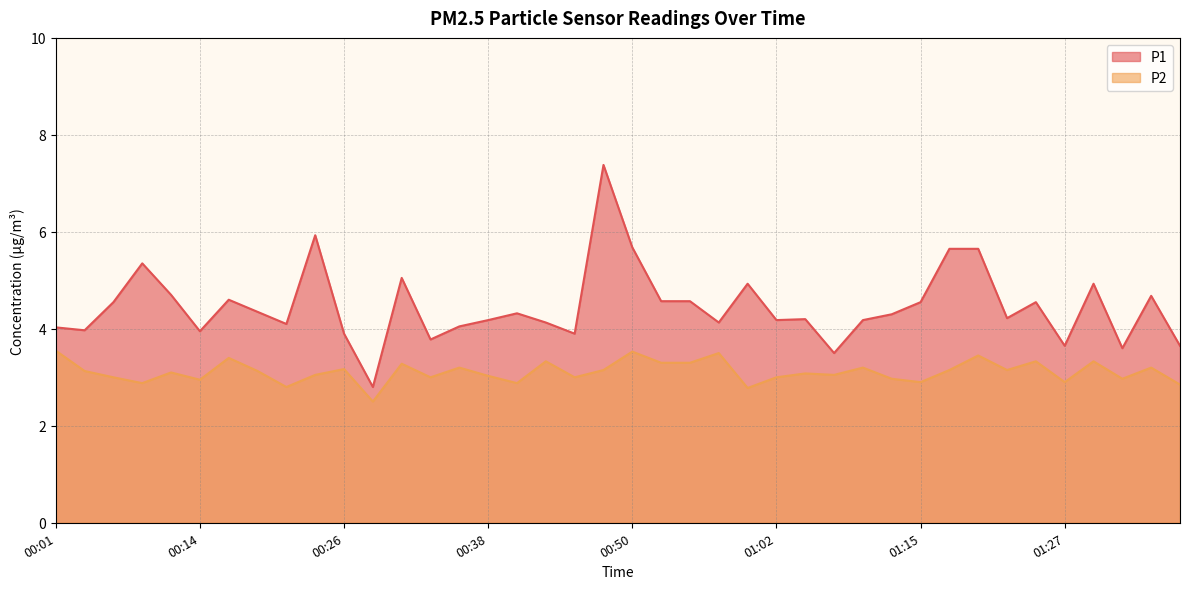

How many values in the P2 series are below 3?

11